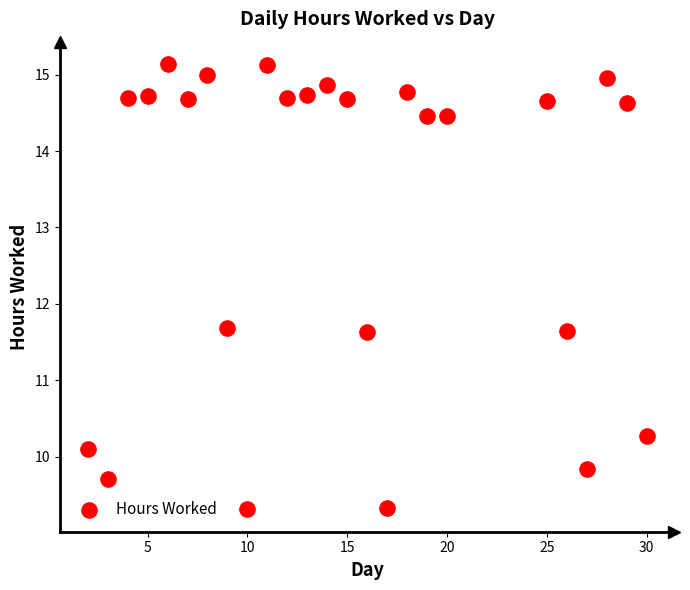

What is the range of X values (max minus min)?

28.0